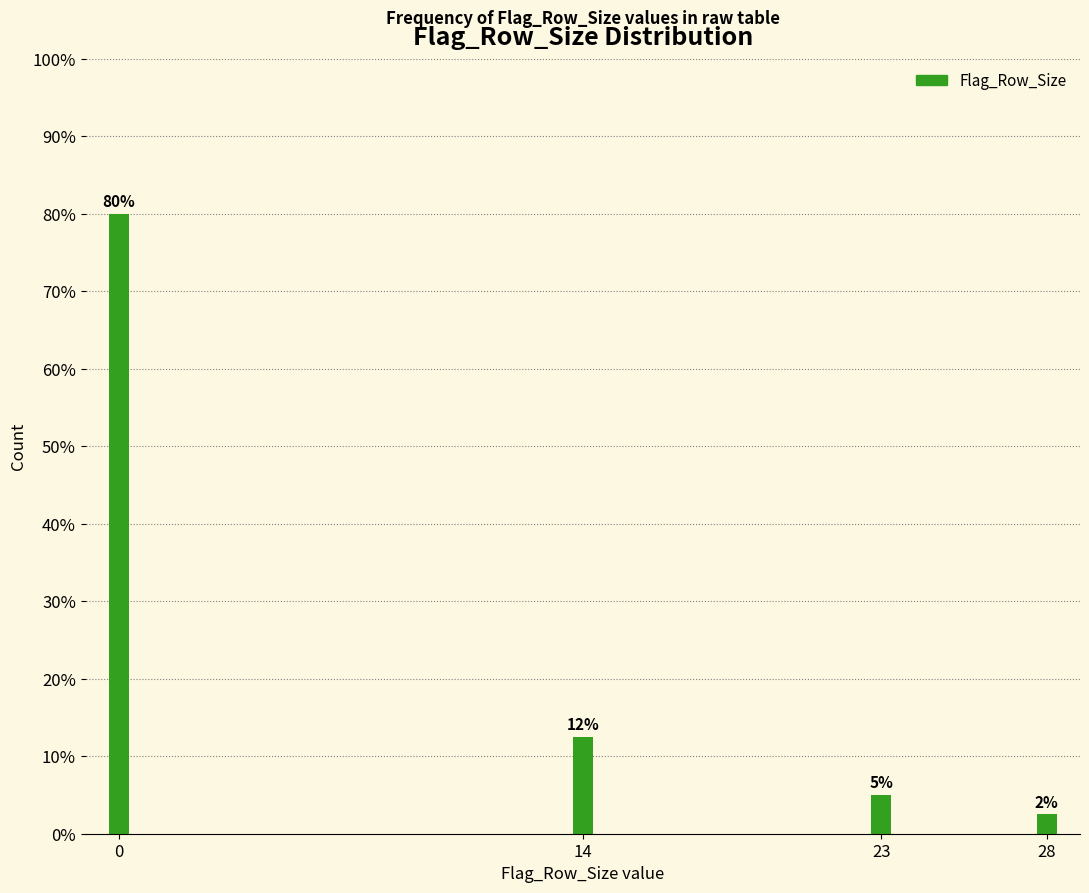

What is the value of the 3rd bar from the left?

5.0